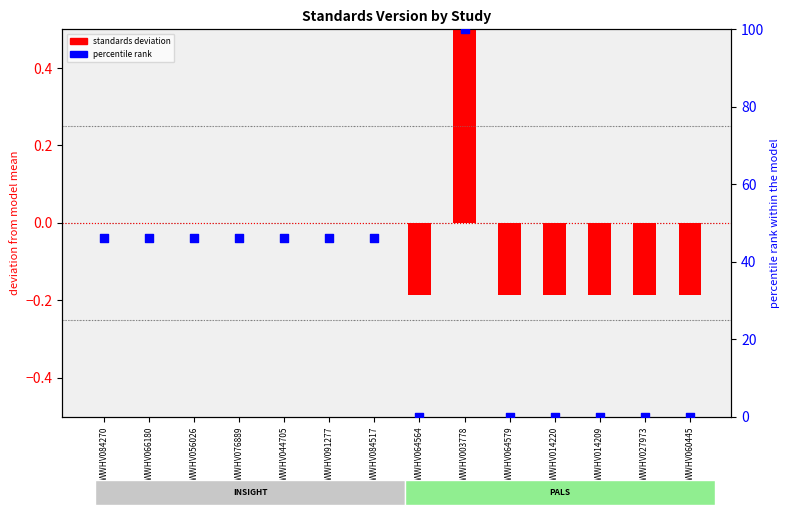

Is the value of percentile rank within the model at WWHV056026 greater than the value of standards deviation from model mean at WWHV003778?

Yes